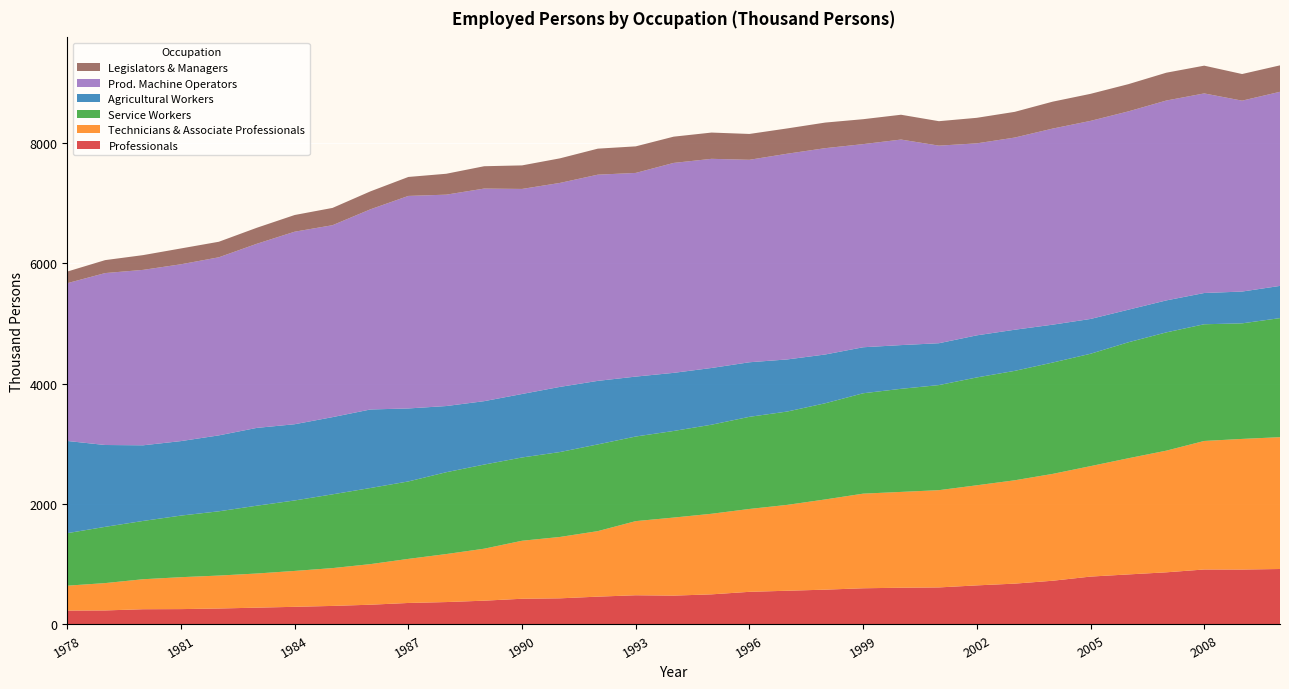

Reading right to left, what are all the values shown in this chart?

Professionals: 2010=921	2009=912	2008=913	2007=866	2006=831	2005=795	2004=726	2003=678	2002=649	2001=615	2000=610	1999=601	1998=578	1997=560	1996=542	1995=500	1994=479	1993=485	1992=462	1991=434	1990=427	1989=395	1988=372	1987=357	1986=328	1985=308	1984=293	1983=279	1982=265	1981=255	1980=253	1979=233	1978=231
Technicians & Associate Professionals: 2010=2189	2009=2169	2008=2134	2007=2020	2006=1929	2005=1834	2004=1774	2003=1716	2002=1662	2001=1615	2000=1591	1999=1571	1998=1498	1997=1426	1996=1376	1995=1338	1994=1296	1993=1231	1992=1088	1991=1019	1990=963	1989=863	1988=797	1987=732	1986=674	1985=628	1984=596	1983=567	1982=547	1981=530	1980=498	1979=454	1978=413
Service Workers: 2010=1977	2009=1919	2008=1938	2007=1964	2006=1926	2005=1866	2004=1849	2003=1817	2002=1791	2001=1745	2000=1712	1999=1667	1998=1597	1997=1550	1996=1530	1995=1479	1994=1438	1993=1405	1992=1440	1991=1410	1990=1383	1989=1397	1988=1359	1987=1286	1986=1264	1985=1225	1984=1170	1983=1126	1982=1067	1981=1023	1980=968	1979=934	1978=872
Agricultural Workers: 2010=535	2009=528	2008=519	2007=531	2006=541	2005=578	2004=629	2003=683	2002=699	2001=695	2000=726	1999=764	1998=810	1997=865	1996=906	1995=942	1994=965	1993=995	1992=1055	1991=1082	1990=1054	1989=1053	1988=1099	1987=1212	1986=1304	1985=1282	1984=1266	1983=1292	1982=1261	1981=1237	1980=1256	1979=1359	1978=1531
Prod. Machine Operators: 2010=3223	2009=3170	2008=3314	2007=3319	2006=3293	2005=3289	2004=3256	2003=3191	2002=3188	2001=3281	2000=3413	1999=3373	1998=3426	1997=3416	1996=3362	1995=3473	1994=3486	1993=3382	1992=3424	1991=3387	1990=3405	1989=3530	1988=3510	1987=3529	1986=3324	1985=3187	1984=3197	1983=3057	1982=2957	1981=2936	1980=2913	1979=2855	1978=2620
Legislators & Managers: 2010=439	2009=442	2008=461	2007=462	2006=452	2005=449	2004=447	2003=427	2002=424	2001=406	2000=412	1999=414	1998=425	1997=420	1996=429	1995=436	1994=436	1993=441	1992=432	1991=408	1990=391	1989=371	1988=347	1987=315	1986=298	1985=287	1984=277	1983=266	1982=258	1981=263	1980=245	1979=215	1978=193